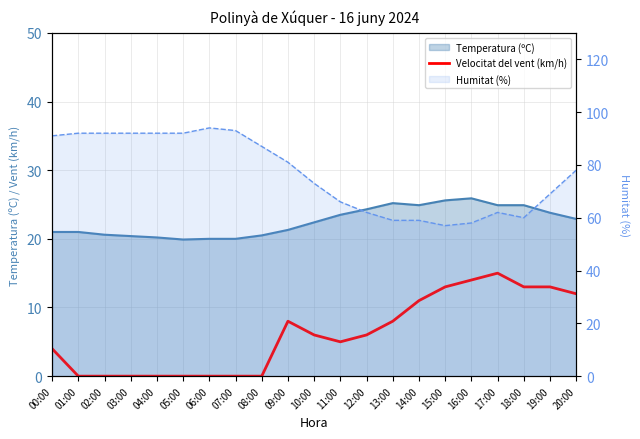

Between 01:00 and 00:00, which is larger?

00:00